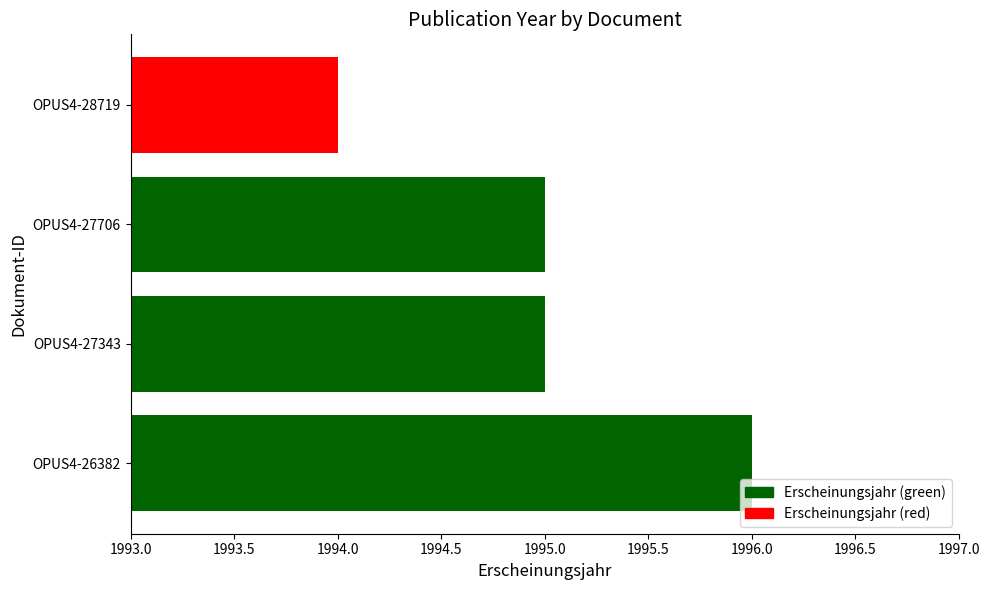

What is the approximate value at OPUS4-26382?

1996